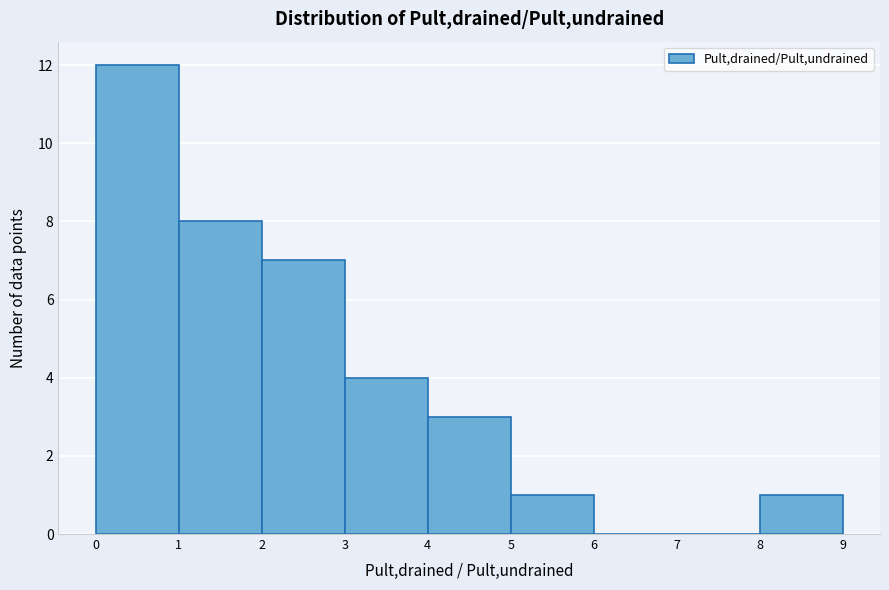

Reading left to right, list every bar in this chart as the range it spans on the x-axis followed by its height. The values are not printed on the chart, so give them approximately, as read against the axis.

0 to 1: 12
1 to 2: 8
2 to 3: 7
3 to 4: 4
4 to 5: 3
5 to 6: 1
6 to 7: 0
7 to 8: 0
8 to 9: 1